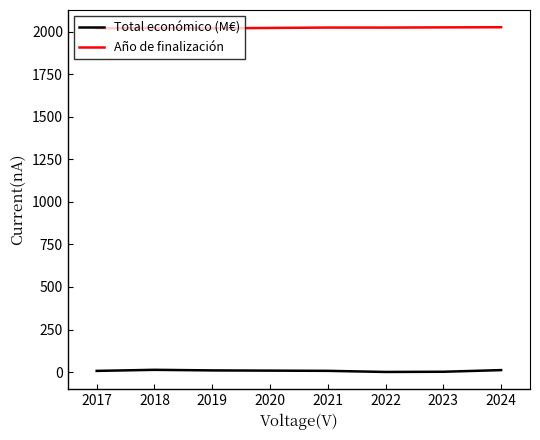

True or false: Total económico (M€) and Año de finalización cross at least once.

False